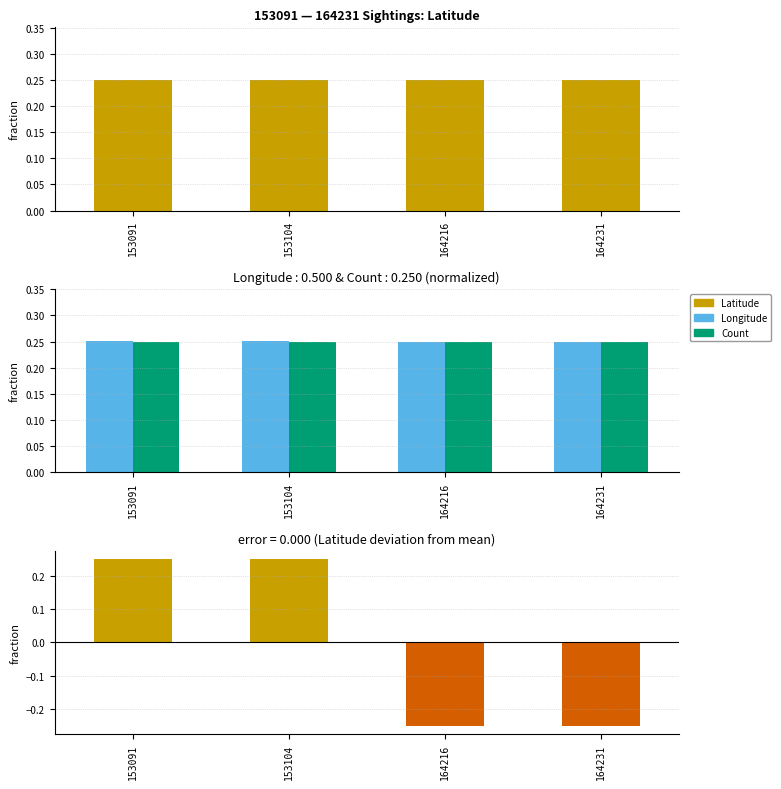

Reading right to left, extract all data points from this chart.

Latitude: 164231=0.2	164216=0.2	153104=0.3	153091=0.3
Longitude: 164231=0.2	164216=0.2	153104=0.3	153091=0.3
Count: 164231=0.2	164216=0.2	153104=0.2	153091=0.2
Latitude residual: 164231=-0.2	164216=-0.2	153104=0.2	153091=0.2